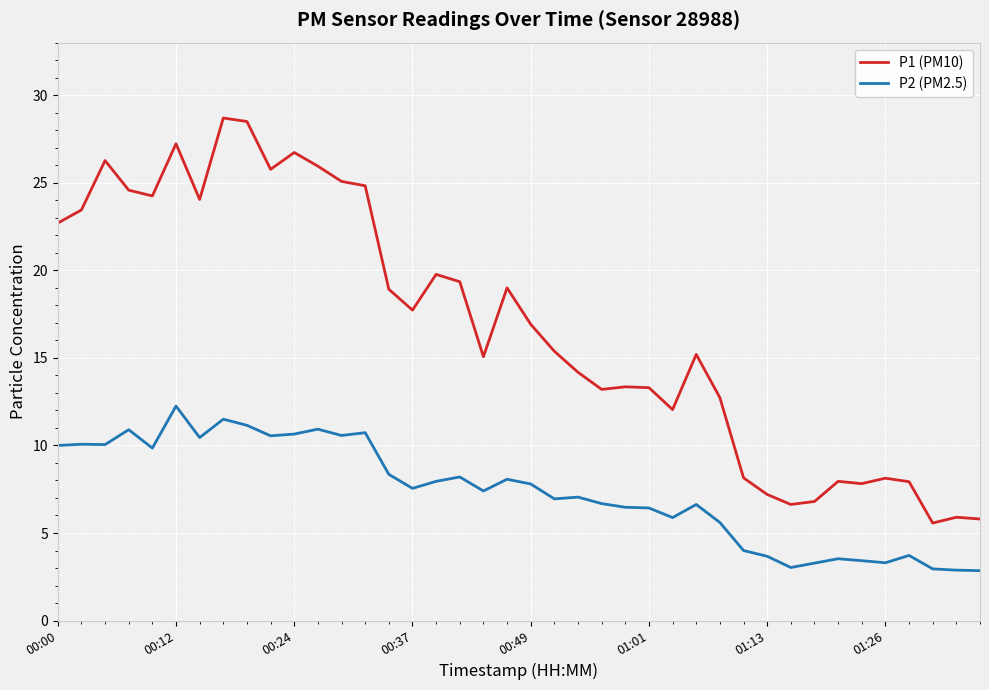

Which series has the largest total across all categories?

P1 (PM10)